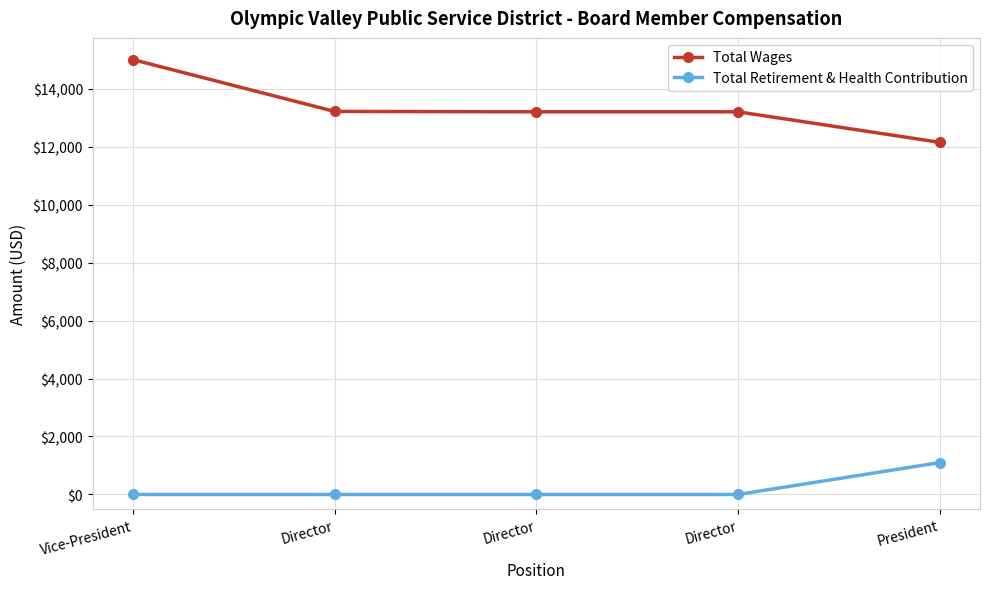

Reading left to right, extract all data points from this chart.

Total Wages: 15000	13213	13200	13200	12148
Total Retirement & Health Contribution: 0	0	0	0	1099